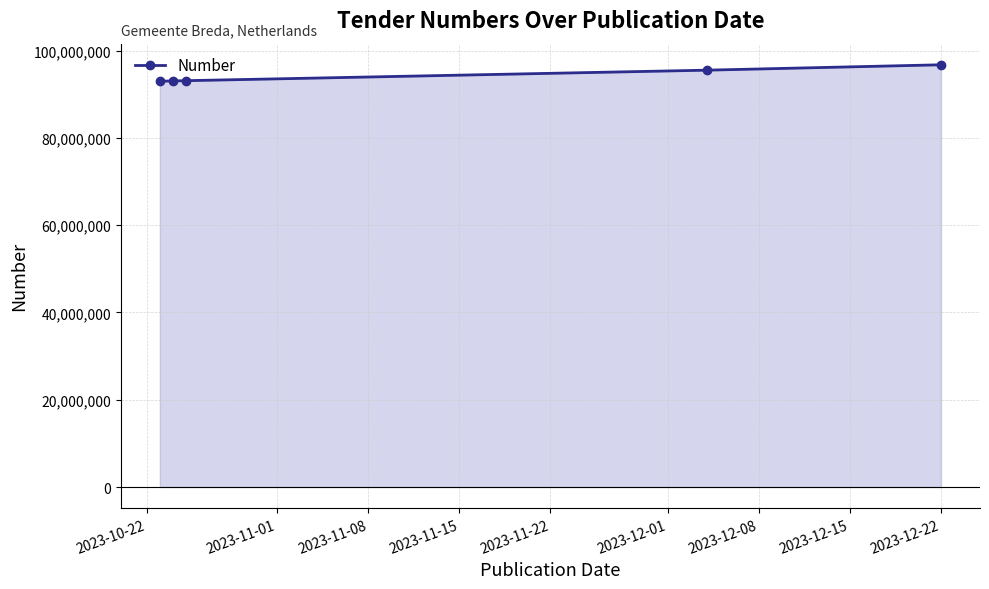

What is the sum of all values?

471309910